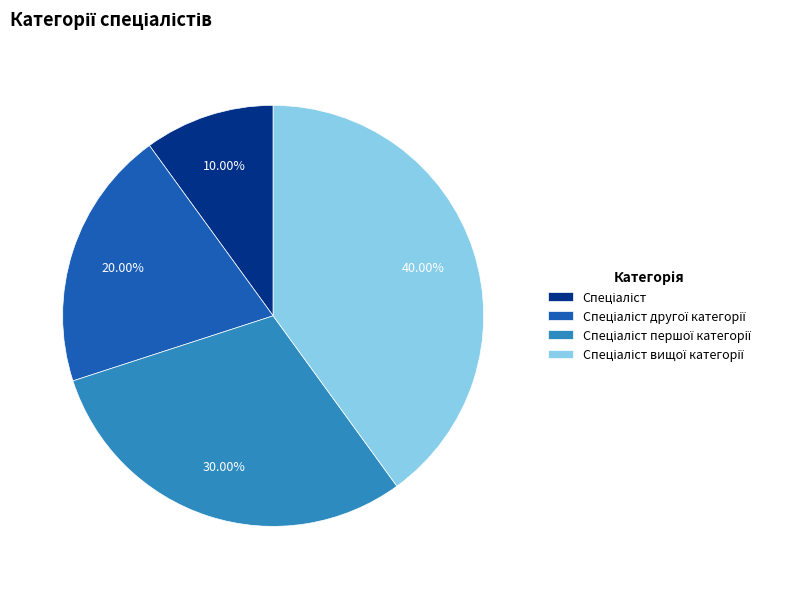

Is there any slice that represents more than half of the pie?

No